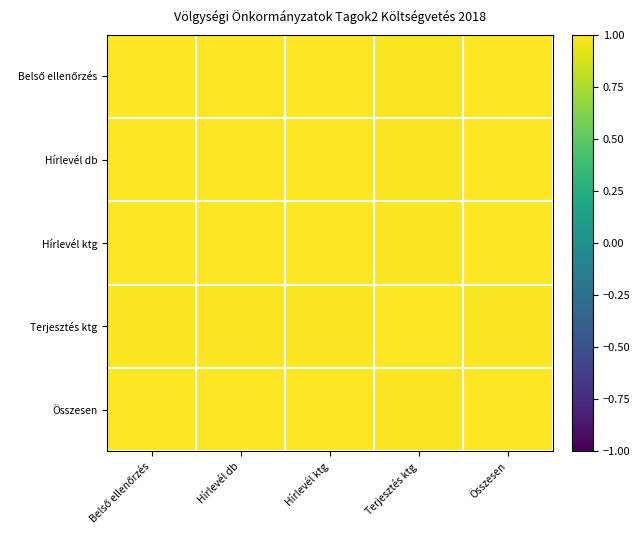

At Hírlevél ktg, list the series in order from largest to smallest.

Hírlevél ktg, Hírlevél db, Összesen, Belső ellenőrzés, Terjesztés ktg